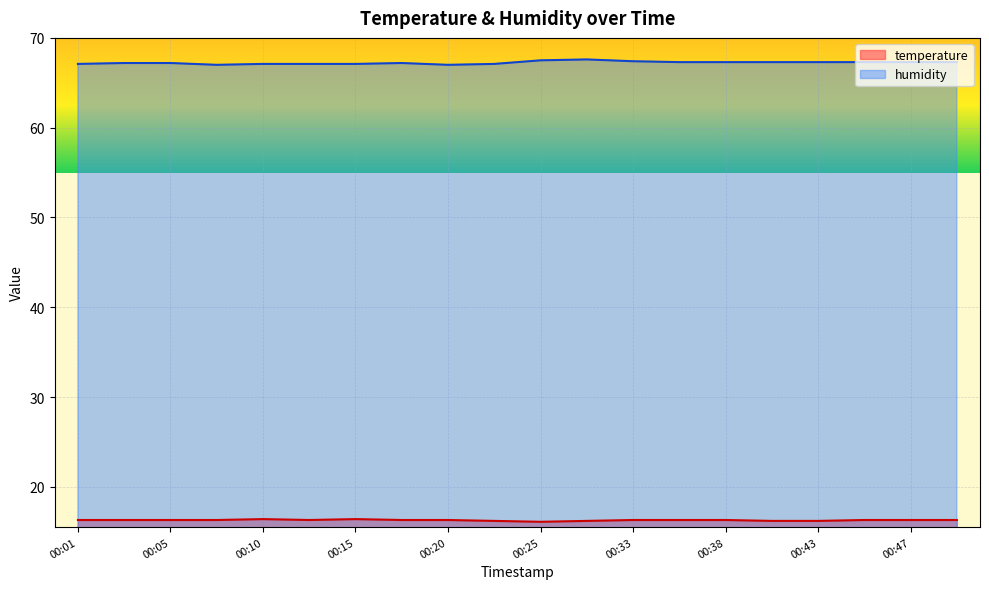

What is the approximate value of humidity at 00:23?

67.1